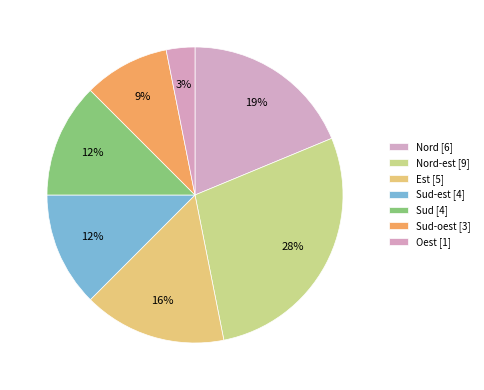

Which slice is the largest?

Nord-est